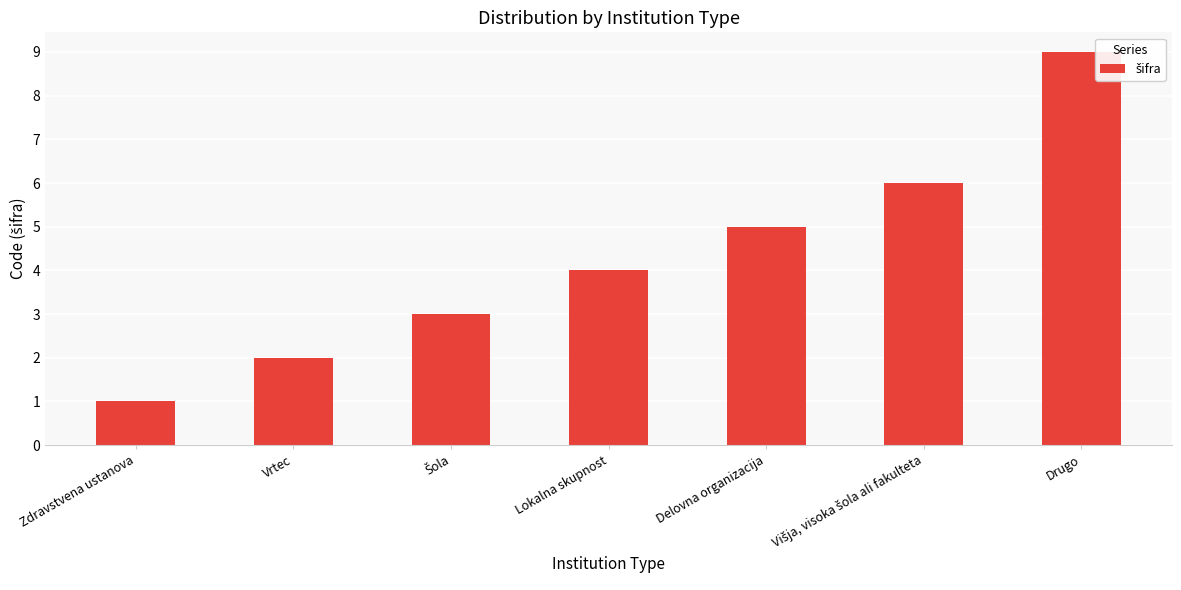

The chart shows a value of 5 at Delovna organizacija. True or false?

True